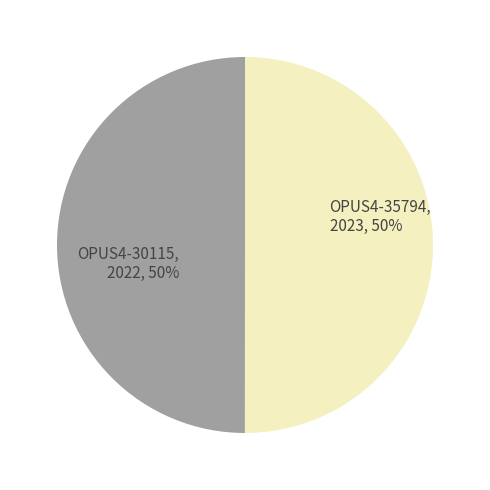

Approximately how many times larger is the value at OPUS4-35794, 2023, 50% compared to OPUS4-30115, 2022, 50%?

1.0